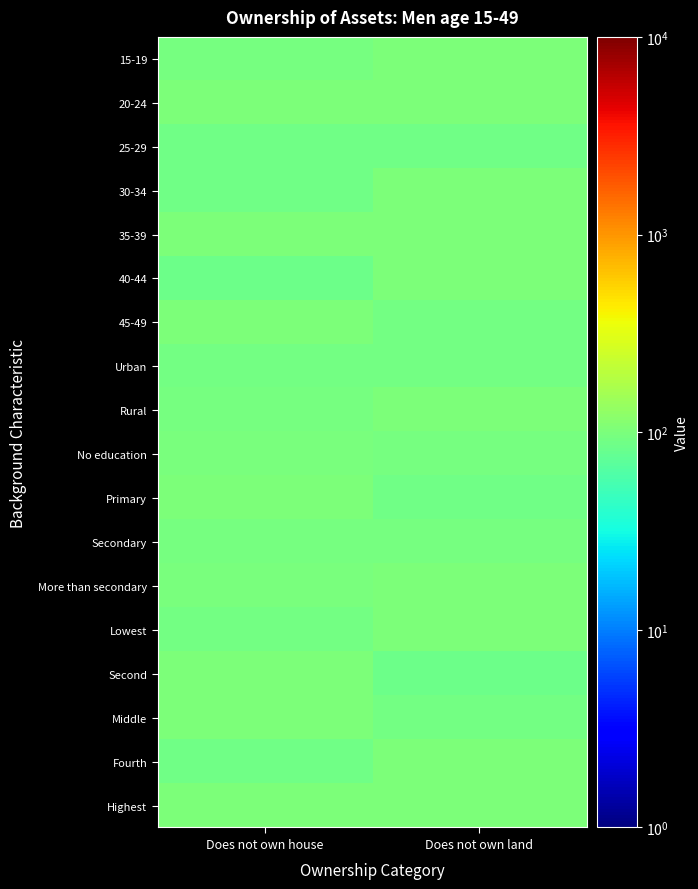

Rank the series by their maximum value, from highest to lowest.

15-19, 20-24, 30-34, 35-39, 40-44, 45-49, Rural, Primary, More than secondary, Lowest, Second, Middle, Fourth, Highest, No education, Secondary, Urban, 25-29